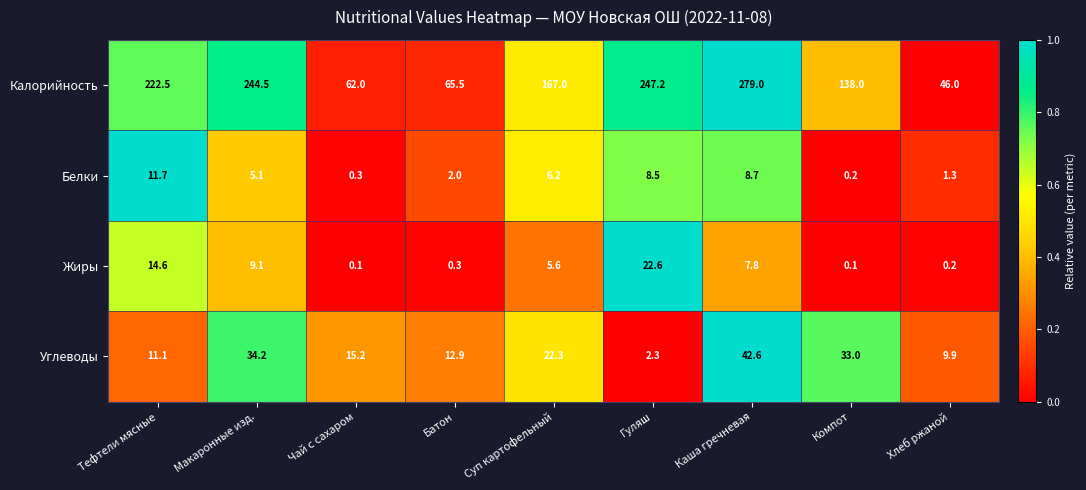

What is the average value of the Калорийность series?

163.5